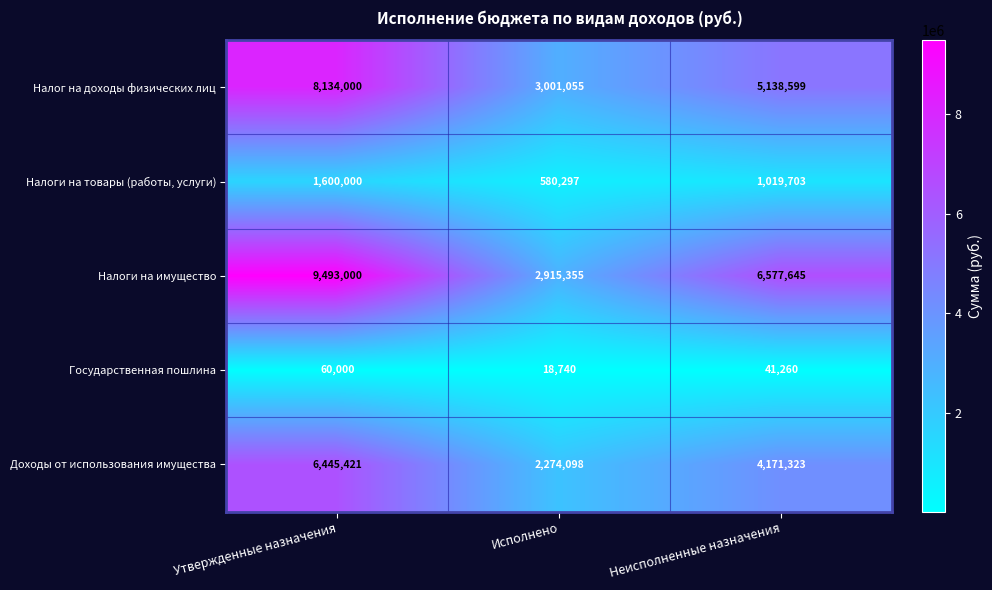

How many categories are shown in the chart?

3